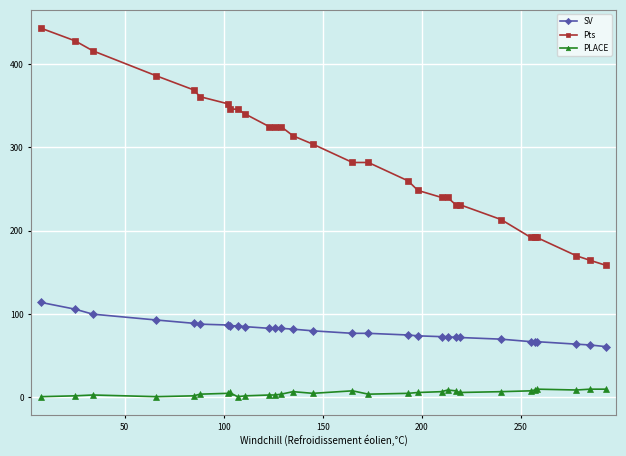

What is the difference between the maximum and second lowest values in the SV series?

51.0